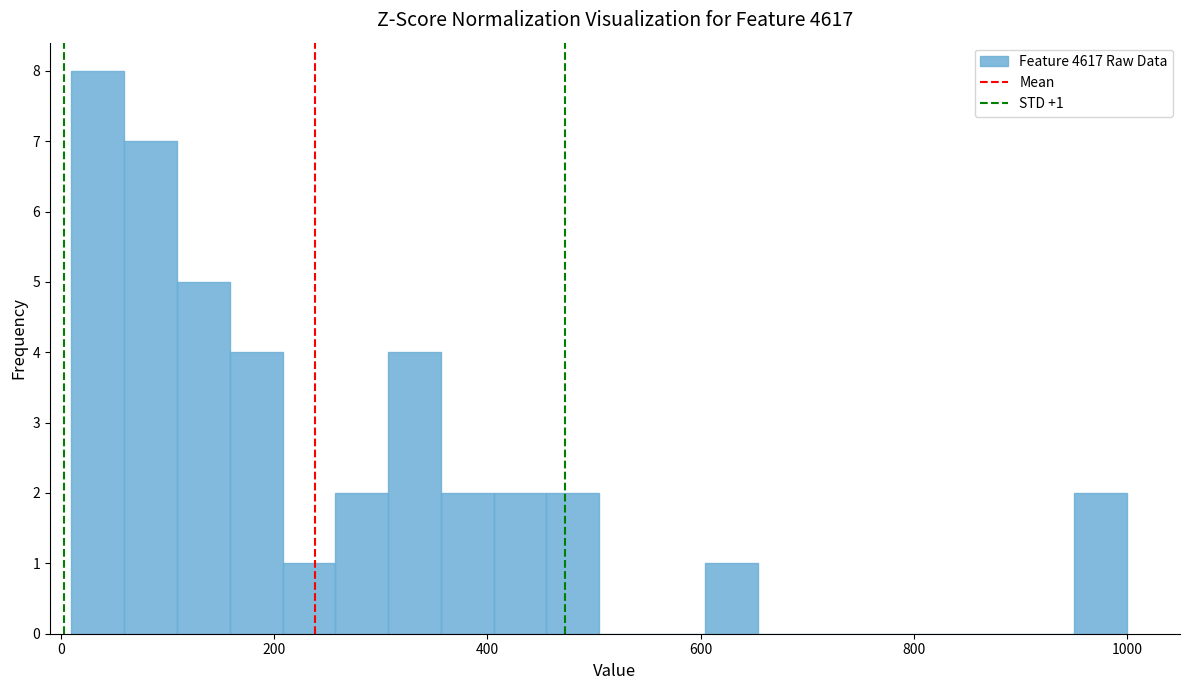

Read against the x-axis, roughly where is the centre of the tallest bar?

40